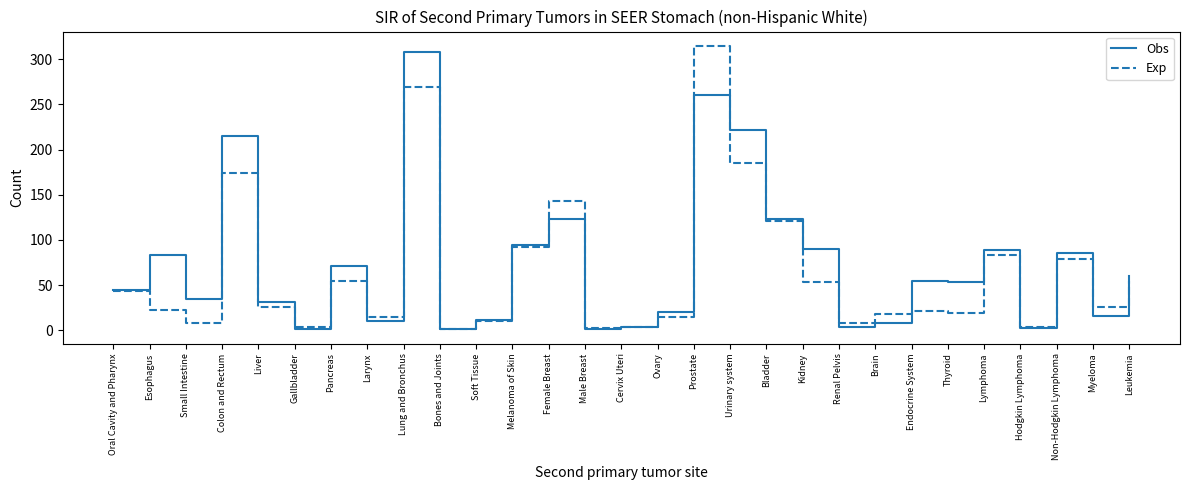

What are all the series names shown in the legend?

Obs, Exp